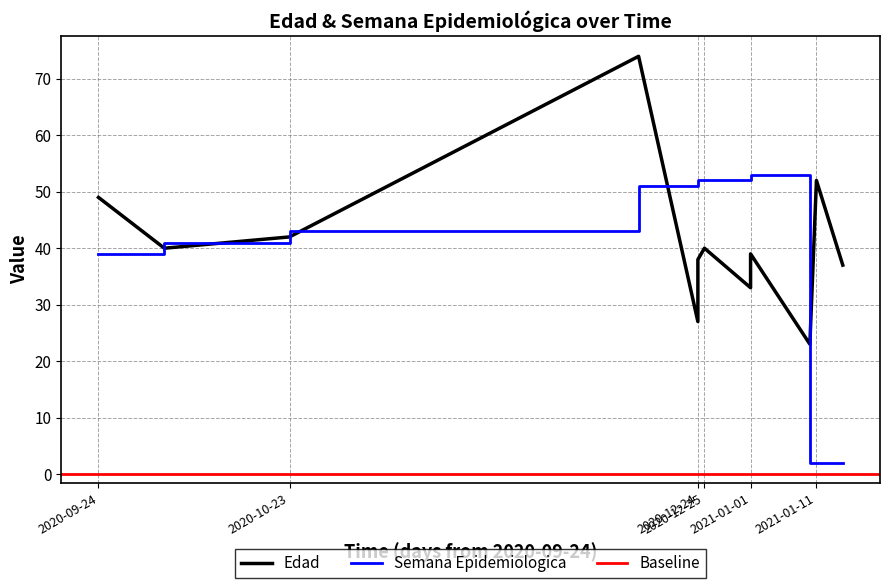

Which series changed the most between 2020-09-24 and 2020-12-24?

Edad